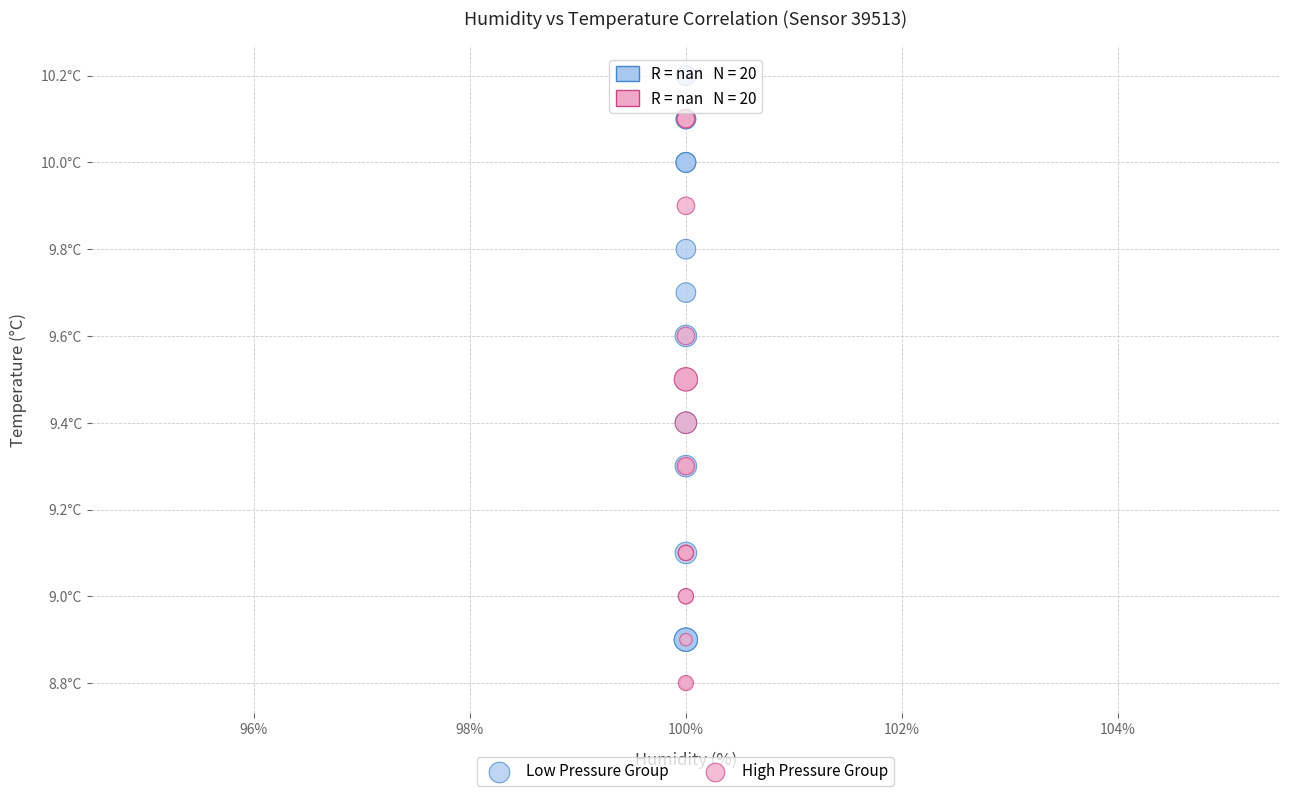

What are all the series names shown in the legend?

Low Pressure Group, High Pressure Group